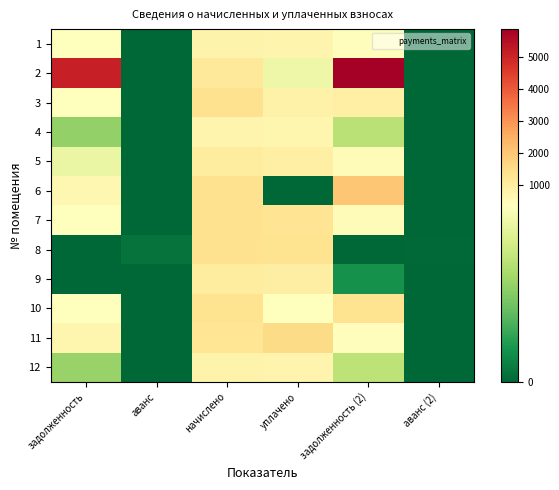

At задолженность, list the series in order from smallest to largest.

8, 9, 4, 12, 5, 10, 1, 3, 7, 6, 11, 2